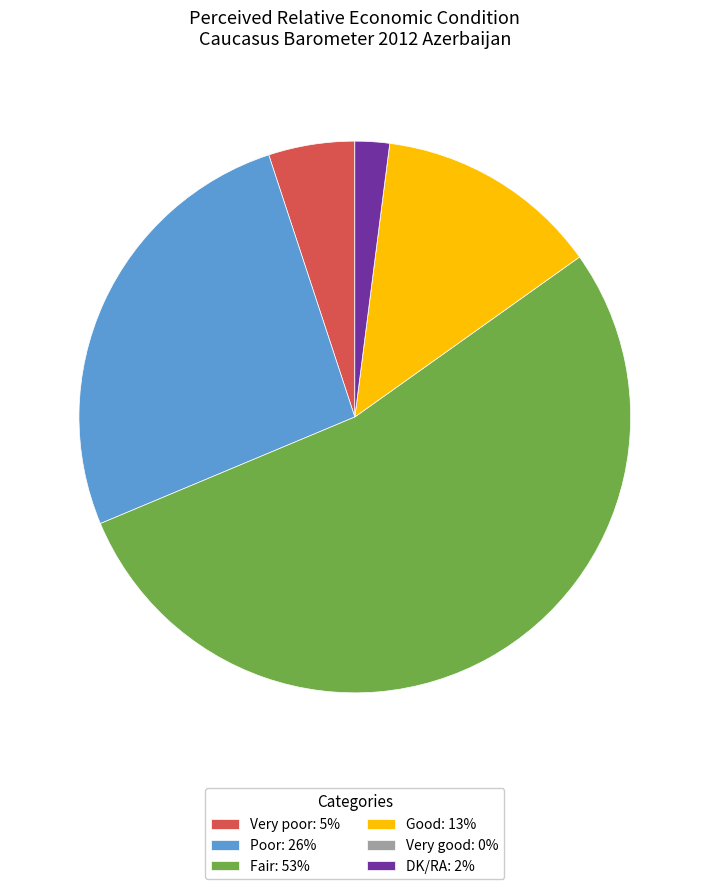

Do Fair: 53% and Poor: 26% together represent more than half of the pie?

Yes